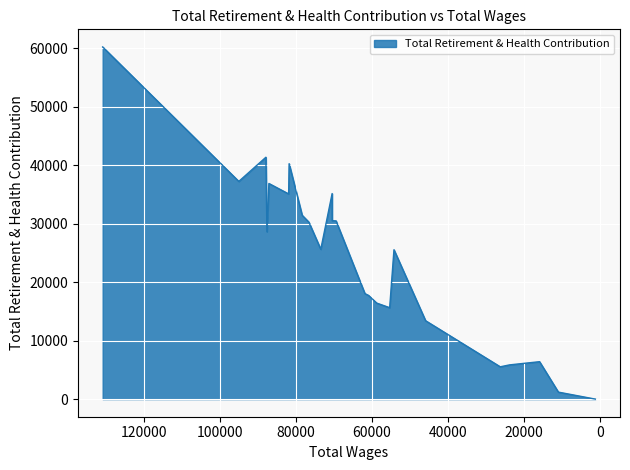

Reading left to right, list all the values displayed in this chart.

60231	37235	41366	28625	36880	35094	40262	31446	30264	25621	35158	30525	30479	18045	17732	16424	15635	25545	13410	5526	5856	6402	1199	0